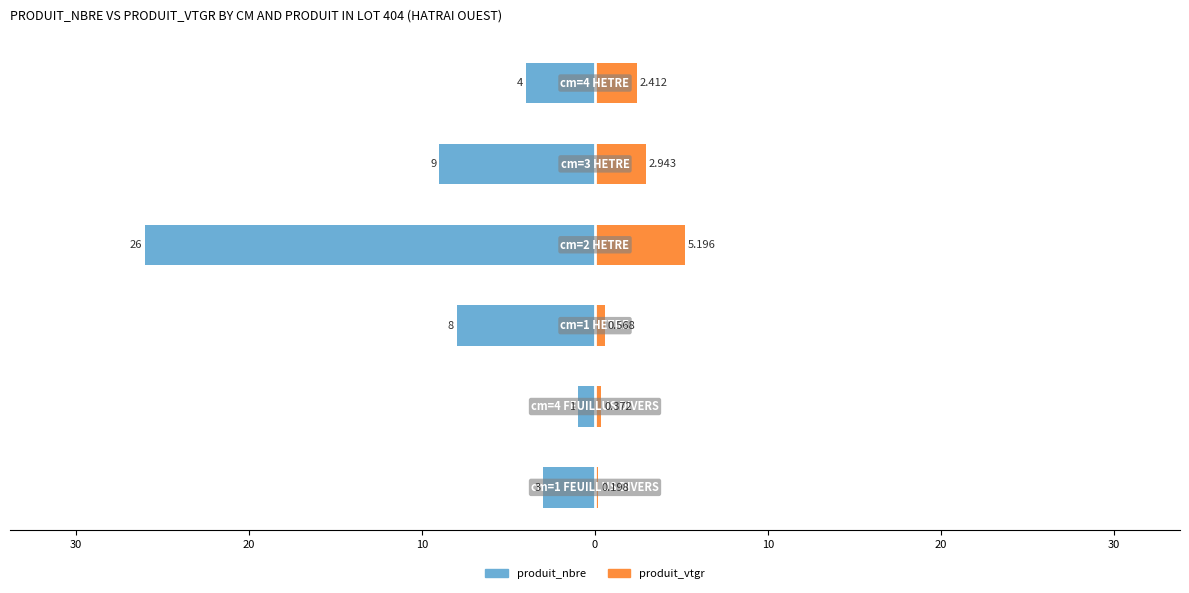

What are all the series names shown in the legend?

produit_nbre, produit_vtgr